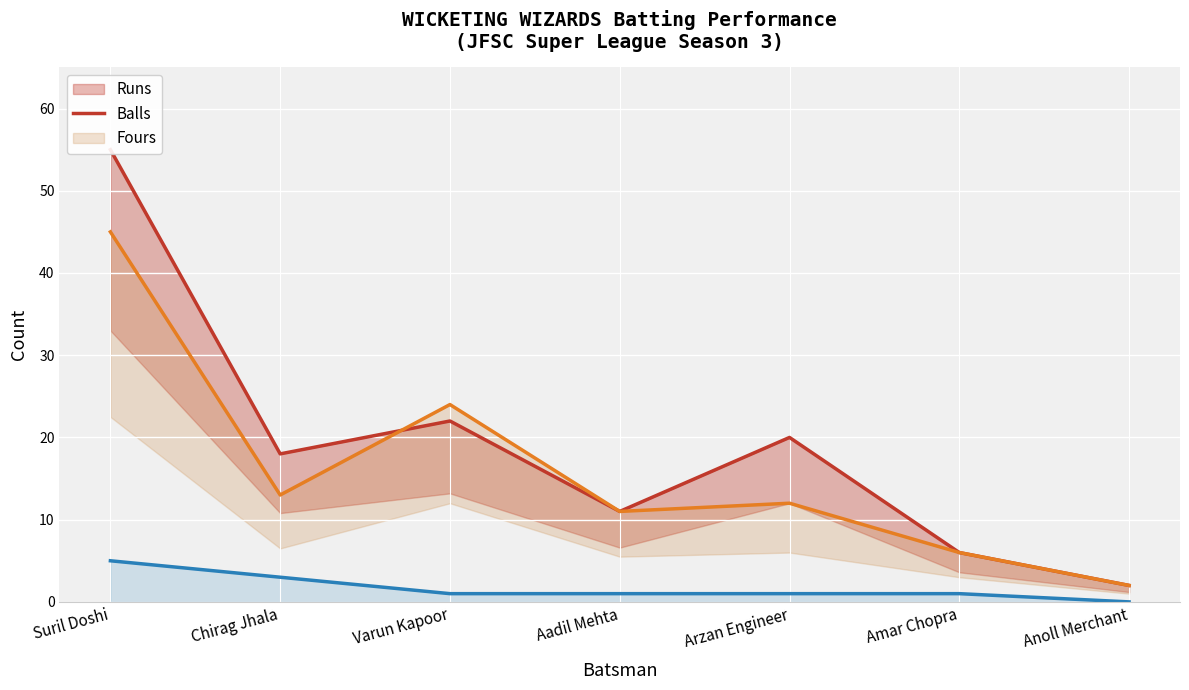

What is the difference between the maximum and second lowest values in the Fours series?

4